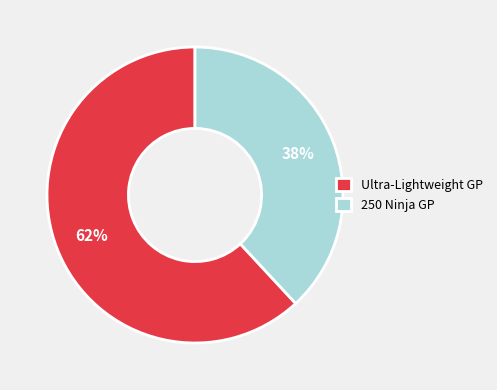

Is 250 Ninja GP the majority of the pie?

No